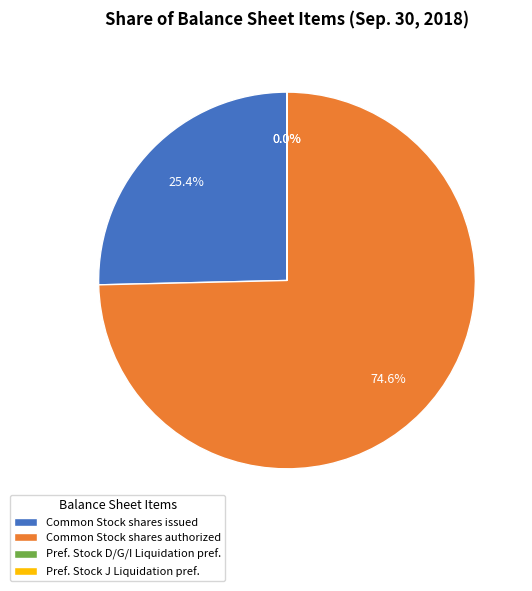

Combined, what portion of the pie is Preferred Stock Series D/G/I Liquidation preference and Common Stock shares authorized?

74.6%